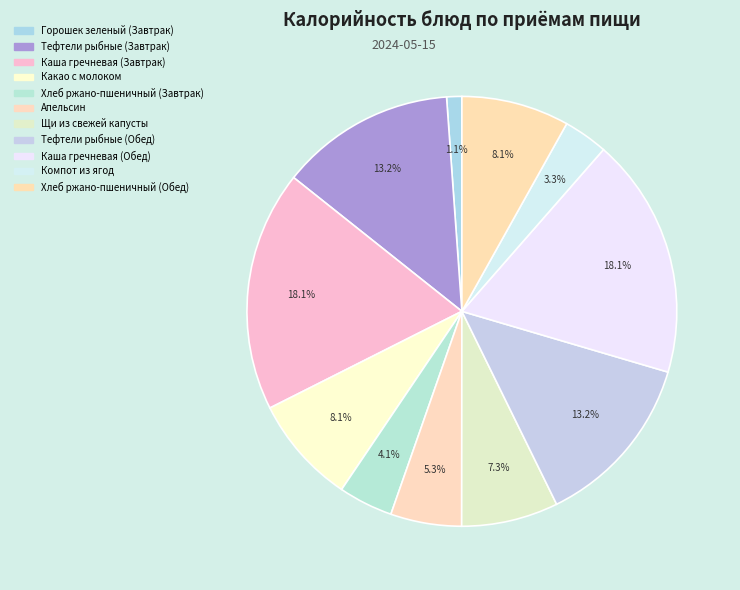

What is the ratio of the value at Тефтели рыбные (Завтрак) to the value at Хлеб ржано-пшеничный (Обед)?

1.6